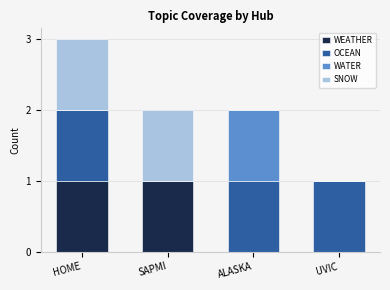

The WEATHER series shows 1 at SAPMI. True or false?

True